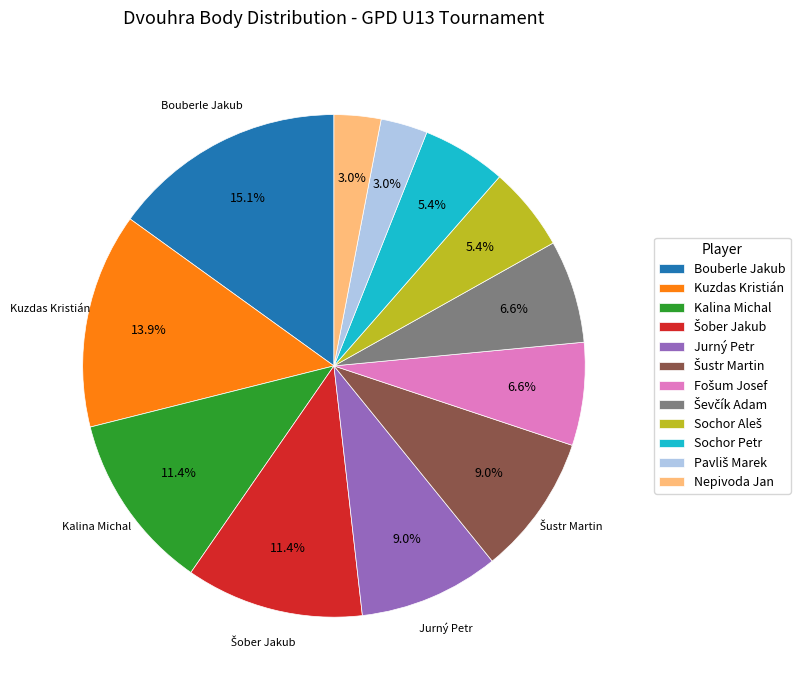

How much of the chart is everything except Sochor Petr?

94.6%